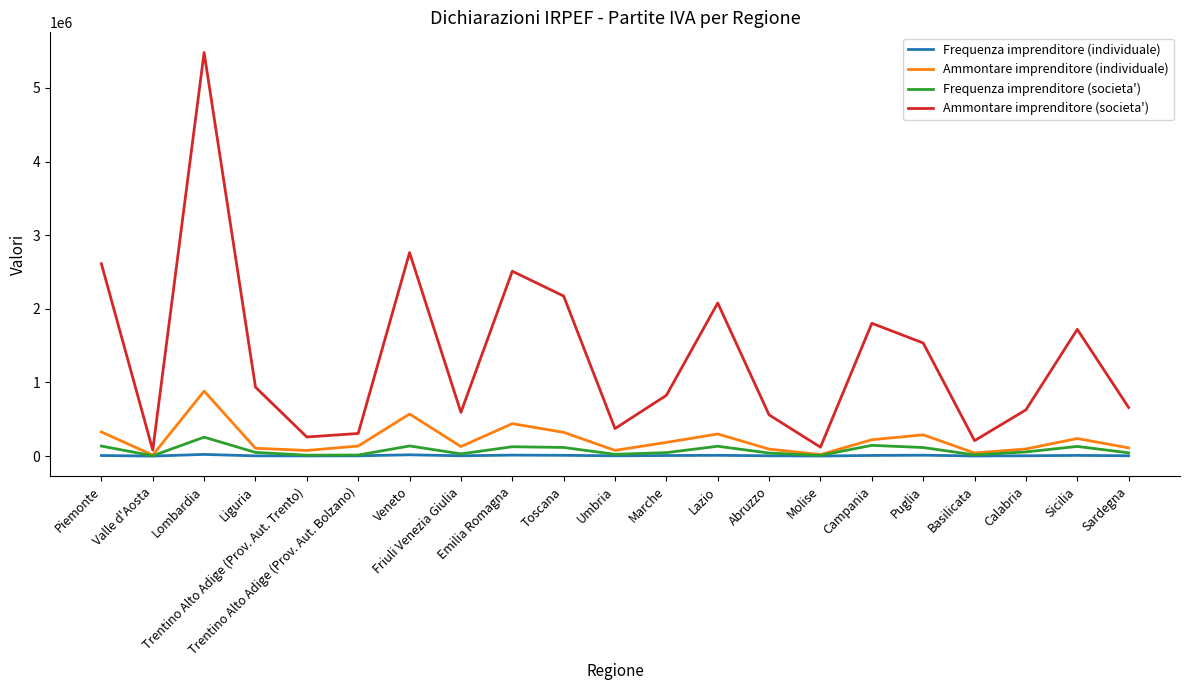

What is the difference between the Ammontare imprenditore (individuale) values at Lombardia and Friuli Venezia Giulia?

753005